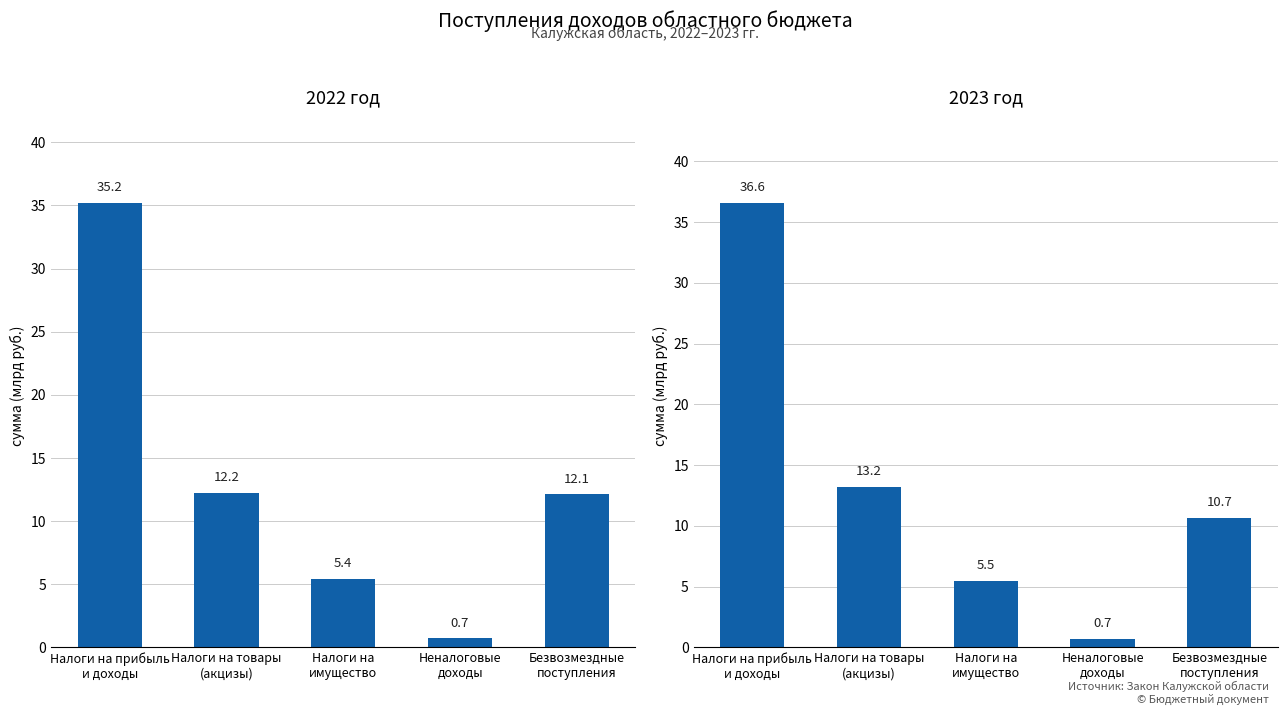

What is the maximum value shown in the chart?

36.6